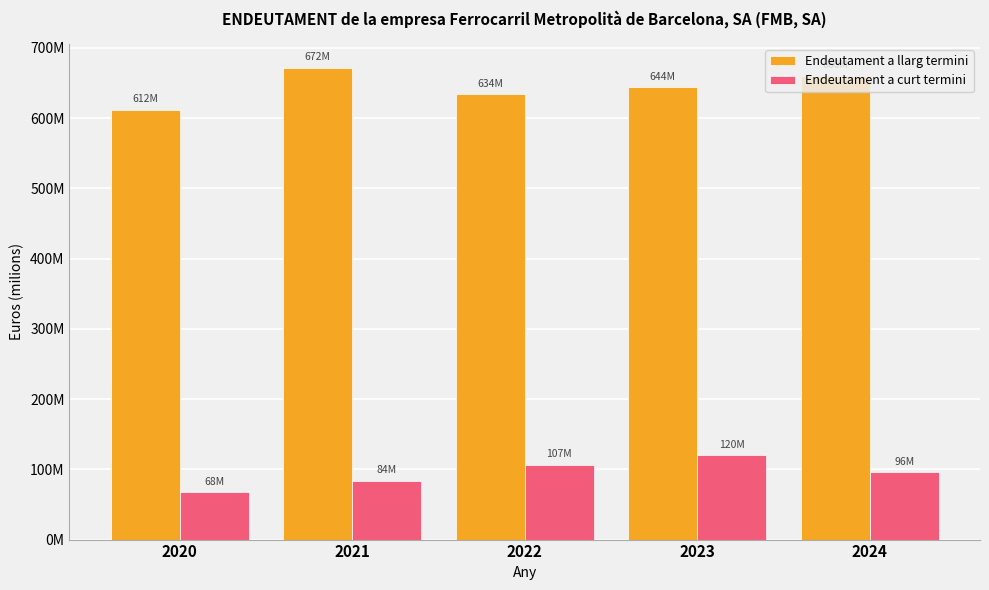

What is the maximum value shown in the chart?

672022605.4